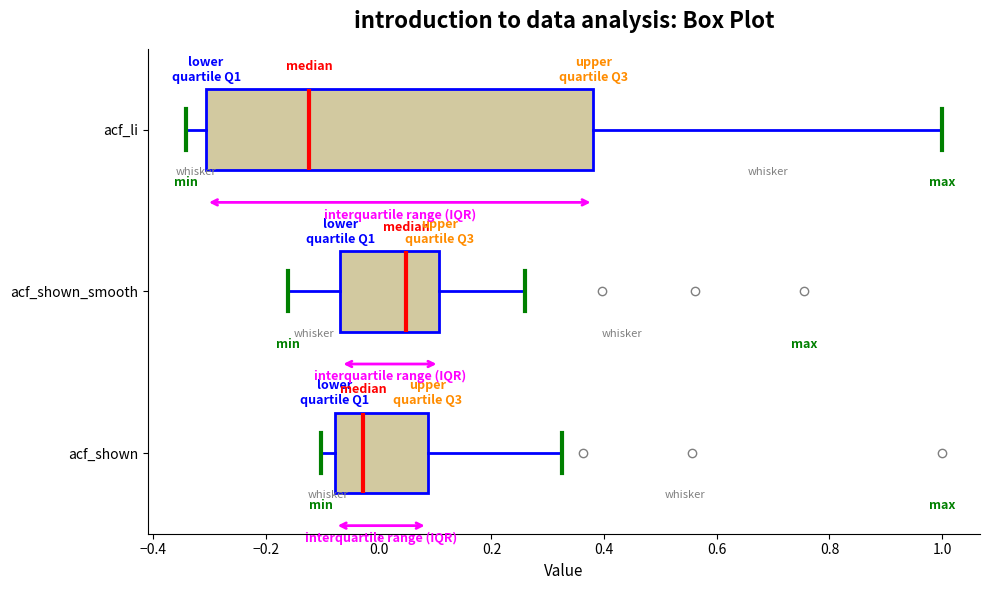

Reading bottom to top, transcribe this box plot: for each box, give where its median line is, the range the box spans, and where its two whiskers end, as read against the x-axis. The values are not printed on the chart, so give them approximately, as read against the axis.

acf_shown: median -0.02, box -0.08 to 0.08, whiskers -0.10 to 0.32
acf_shown_smooth: median 0.04, box -0.06 to 0.10, whiskers -0.16 to 0.26
acf_li: median -0.12, box -0.30 to 0.38, whiskers -0.34 to 1.00